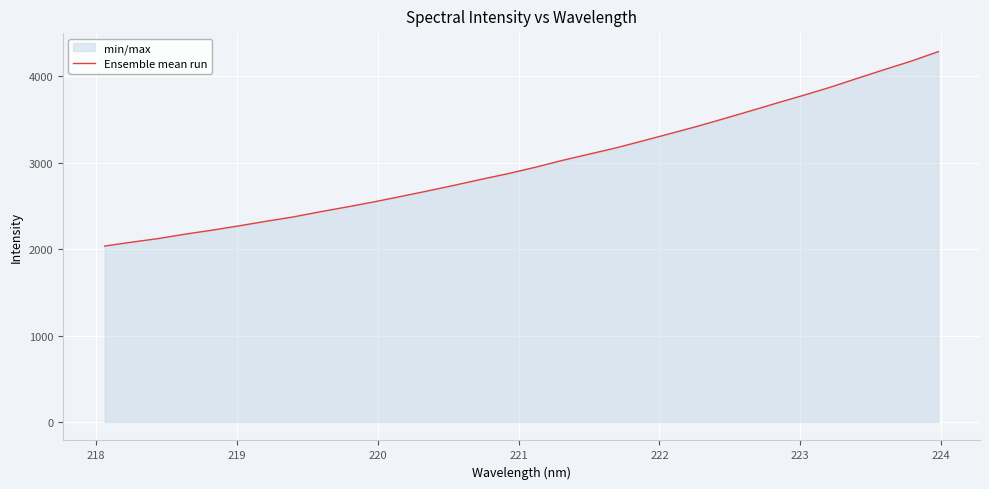

What is the maximum value shown in the chart?

4286.1